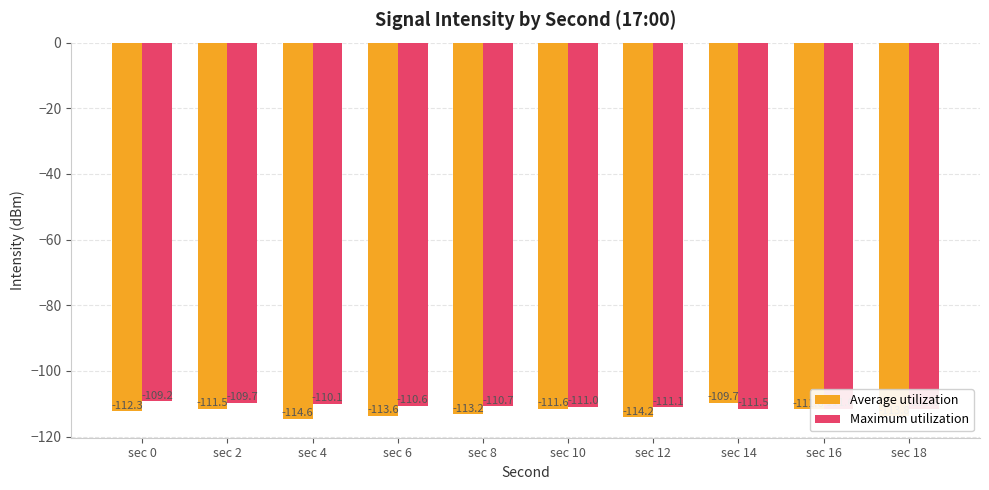

List the labels in order of Average utilization value, largest first.

sec 14, sec 2, sec 10, sec 16, sec 0, sec 8, sec 6, sec 18, sec 12, sec 4